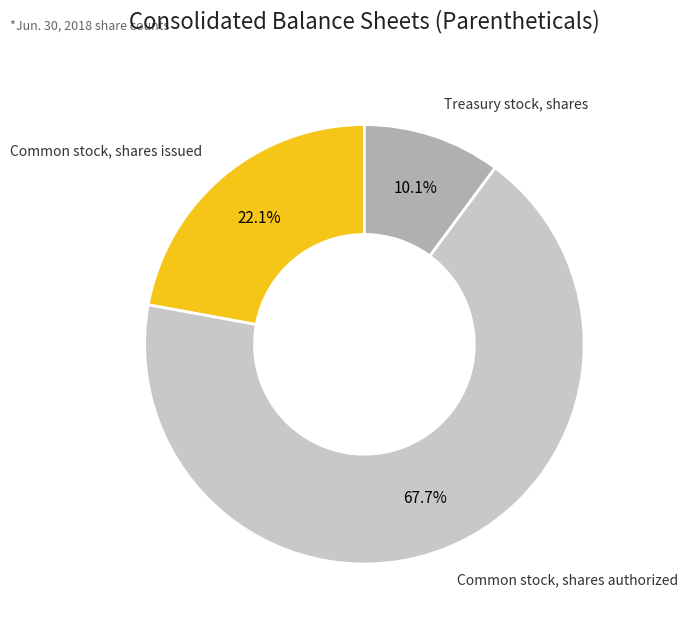

What percentage do Common stock, shares issued and Common stock, shares authorized together represent?

89.9%